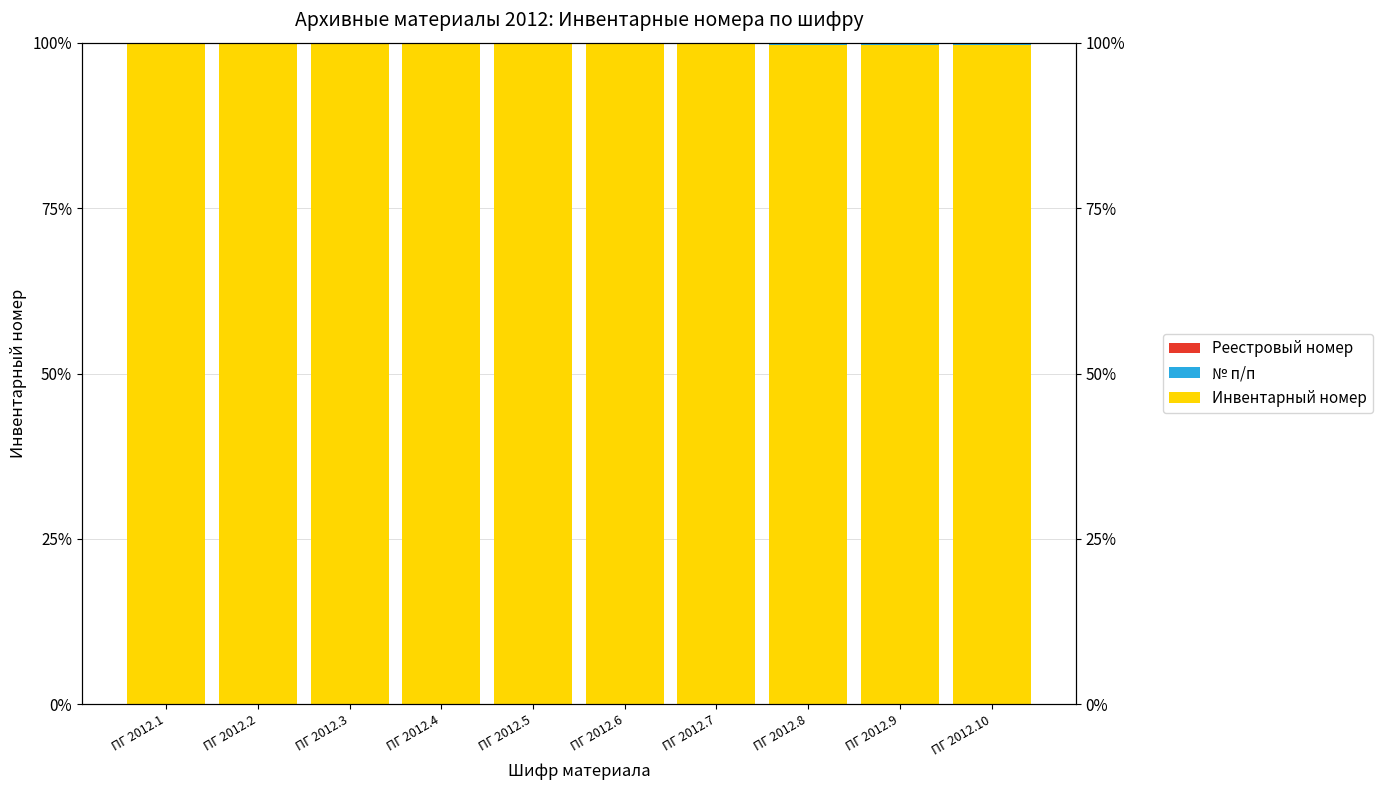

Which category has the lowest value across all series?

ПГ 2012.1